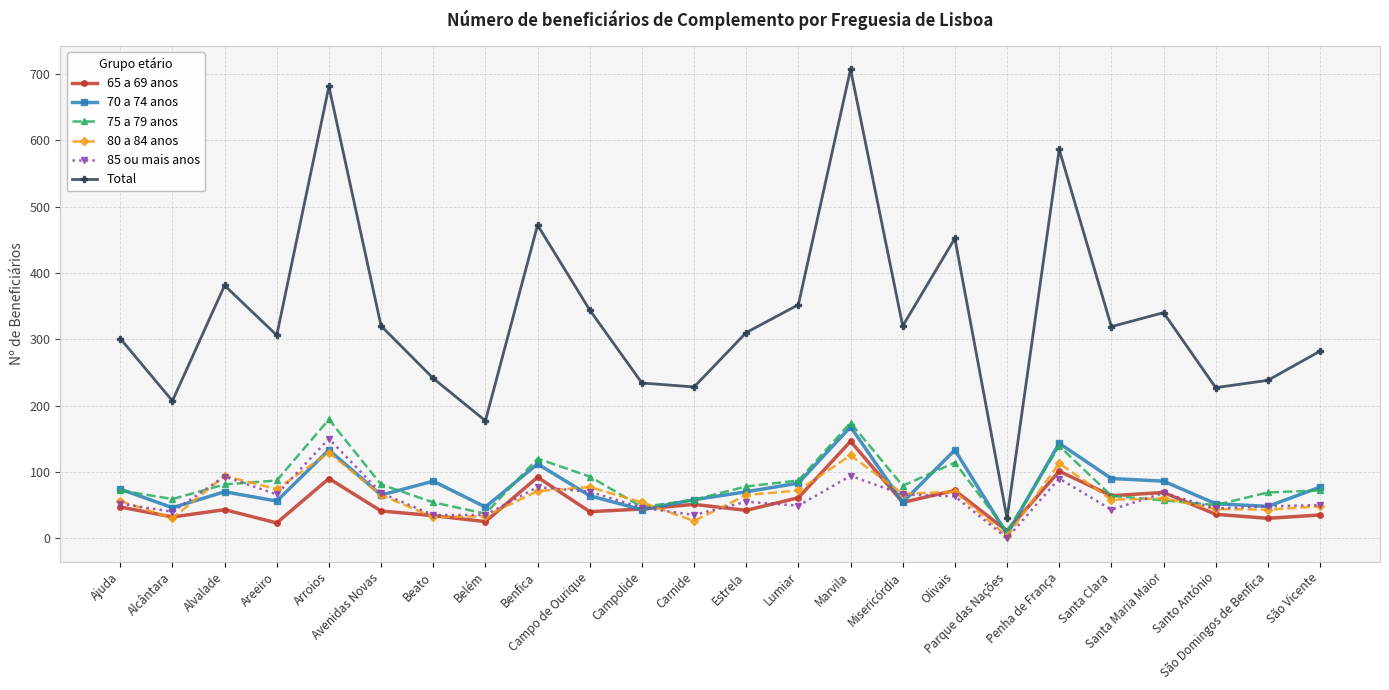

How many categories are shown in the chart?

24